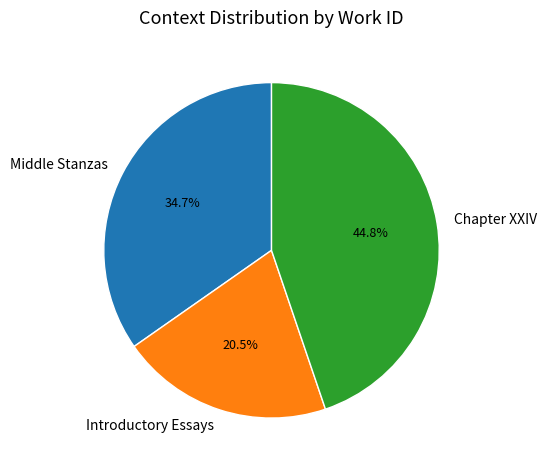

Is there any slice that represents more than half of the pie?

No